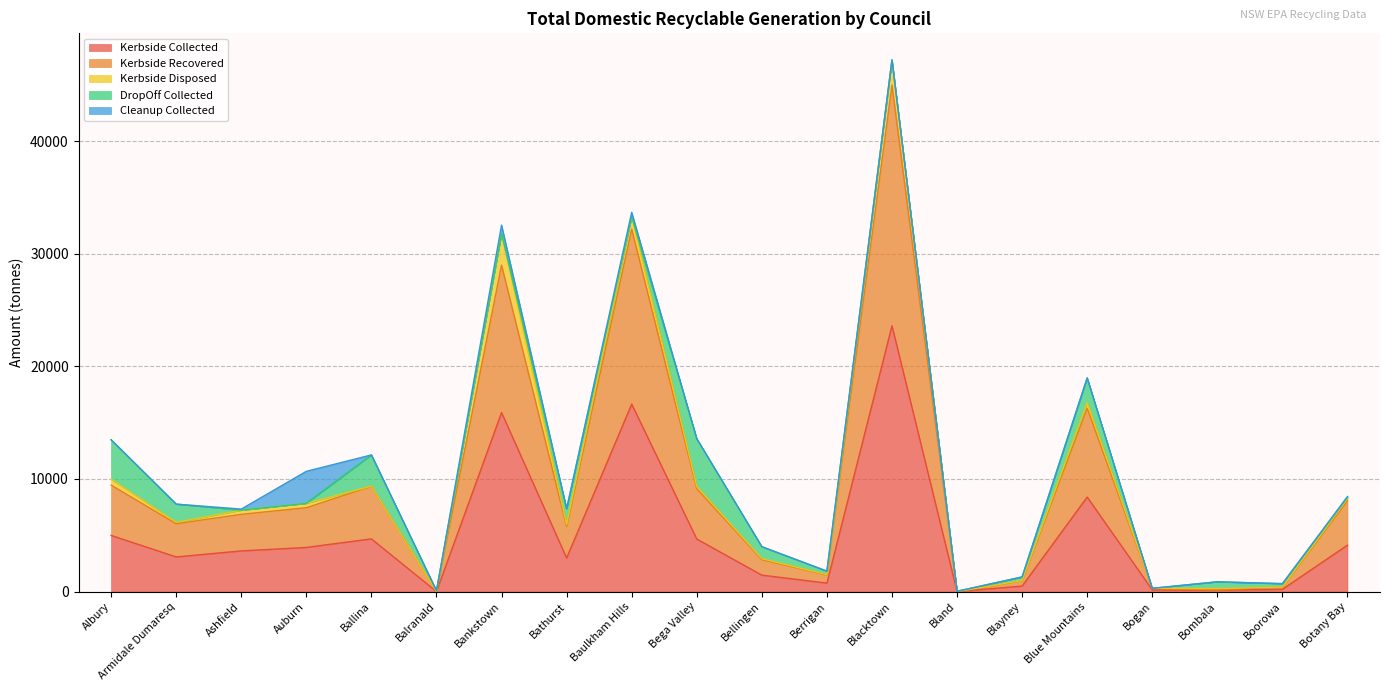

Which series ends up on top after the final intersection of DropOff Collected and Cleanup Collected?

DropOff Collected